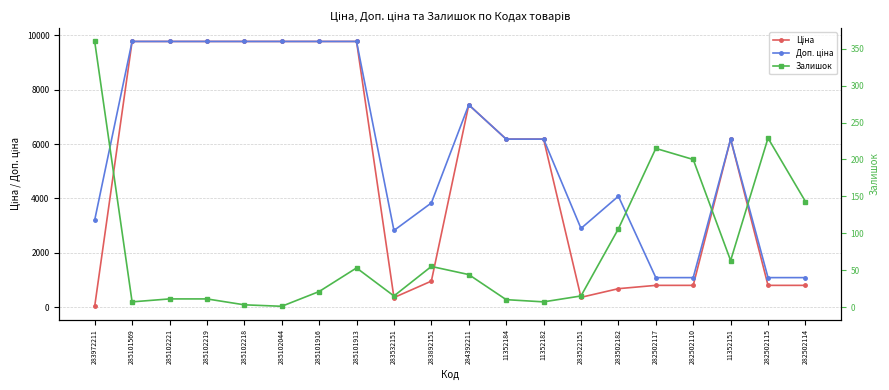

What are all the series names shown in the legend?

Ціна, Доп. ціна, Залишок